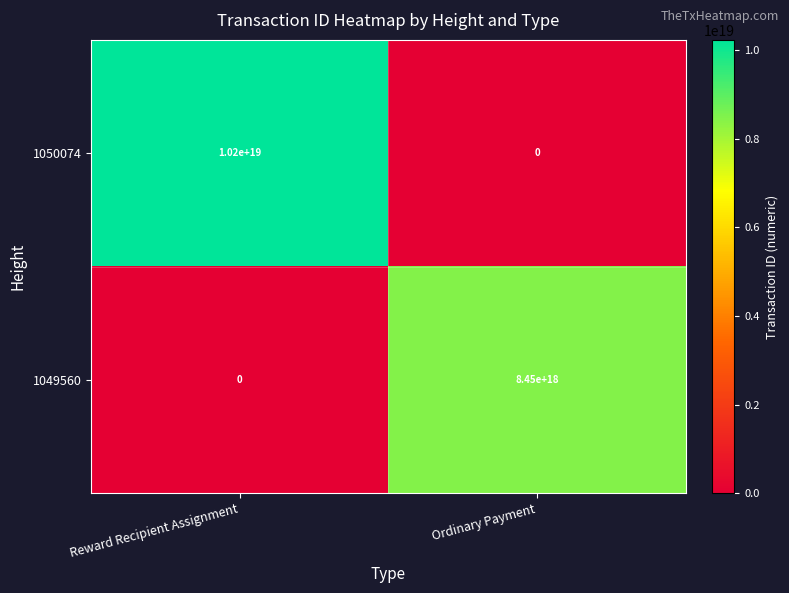

Which category has the highest value in the 1049560 series?

Ordinary Payment